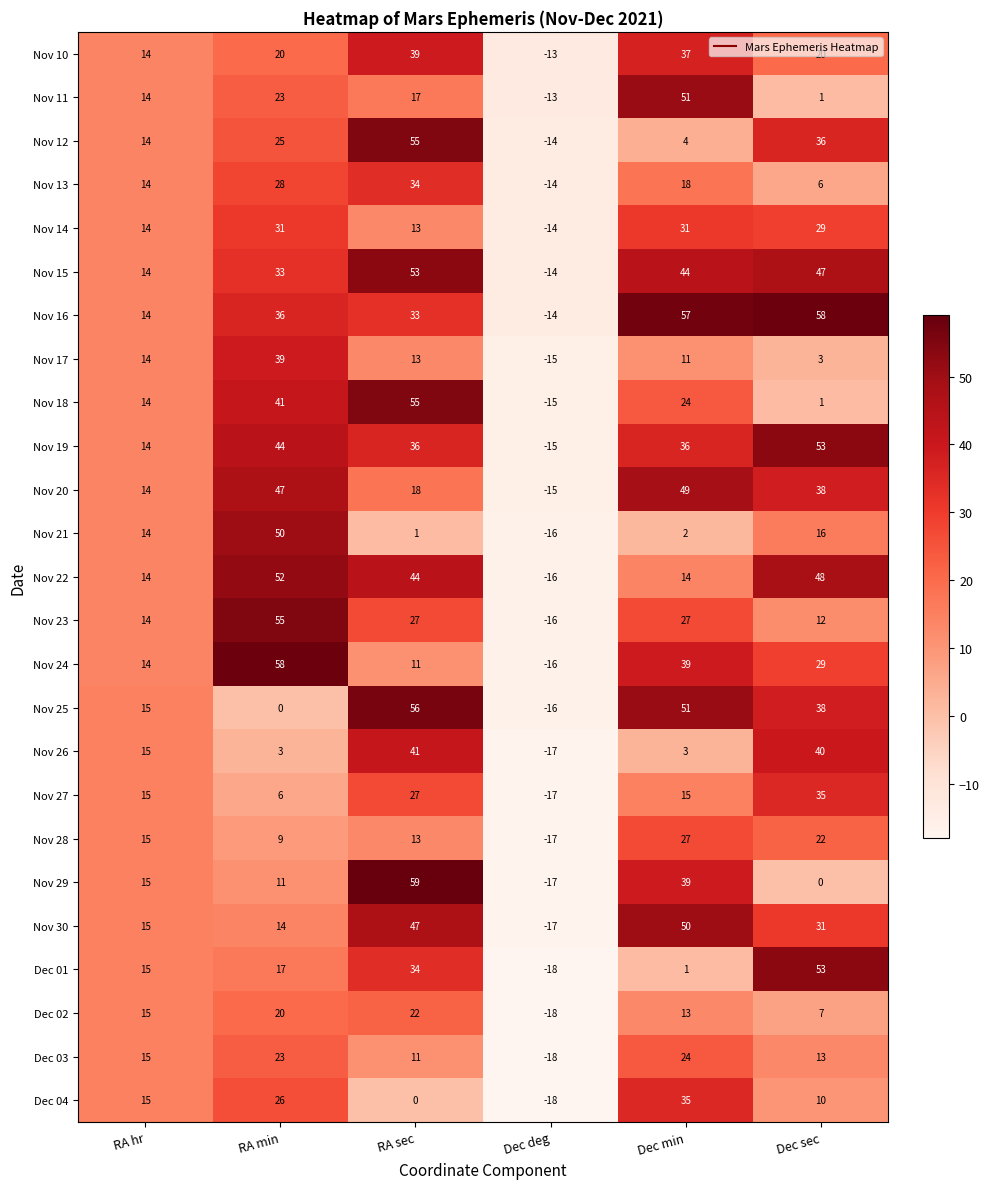

Rank the categories by Nov 12 value from highest to lowest.

RA sec, Dec sec, RA min, RA hr, Dec min, Dec deg